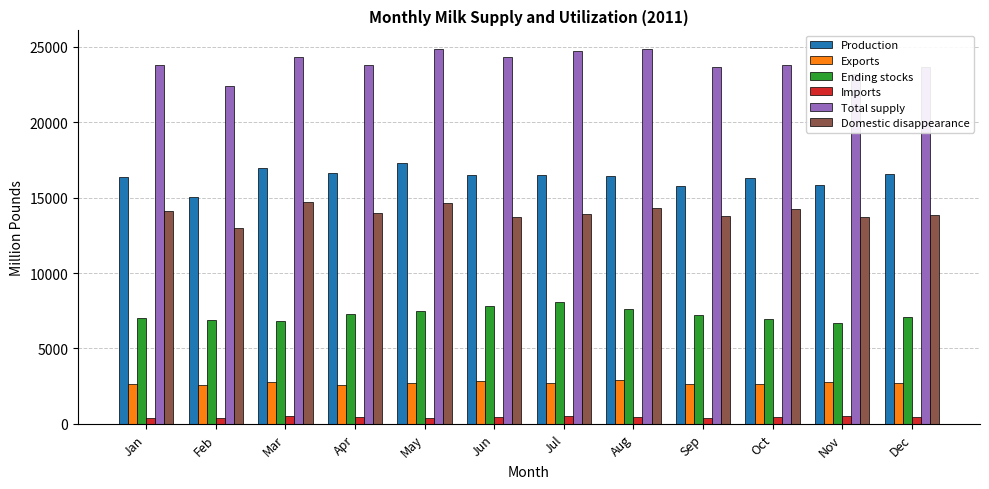

What is the total value across all series at May?

67319